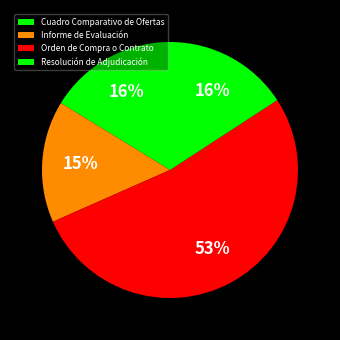

To the nearest percent, what is the difference between the Resolución de Adjudicación and Orden de Compra o Contrato slice percentages?

37%